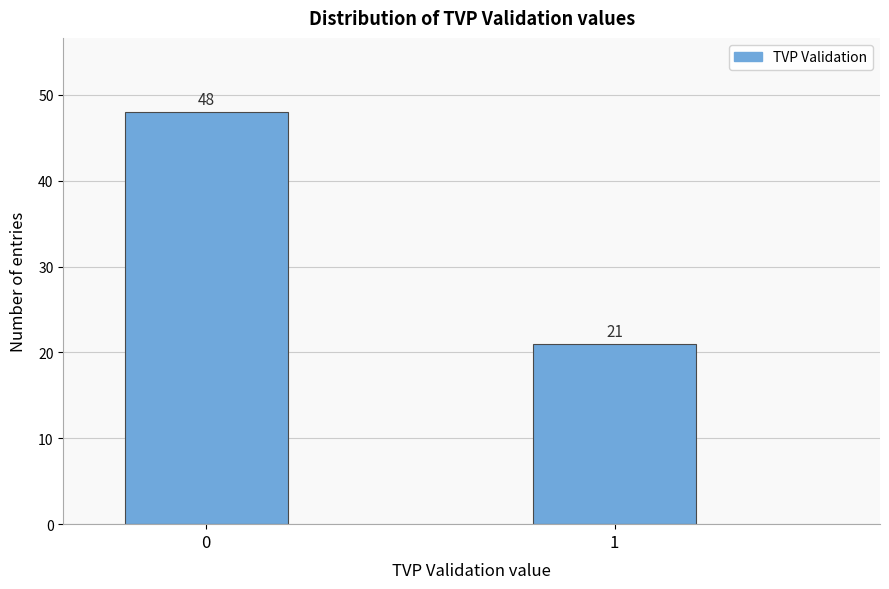

Reading left to right, what are all the values shown in this chart?

0=48	1=21